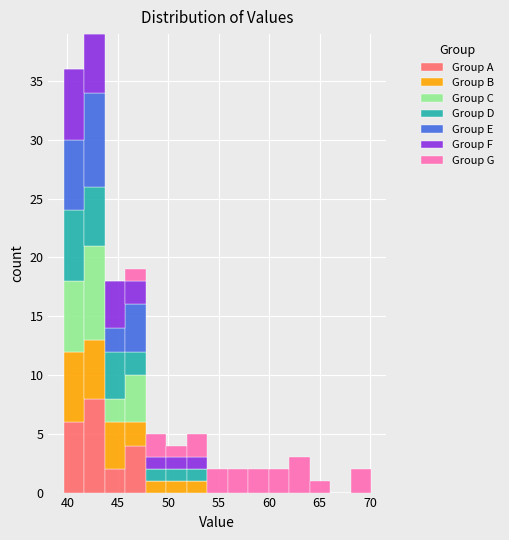

Reading left to right, list every stacked bar in this chart as the range it spans on the x-axis followed by its total height. Neither the bar edges nor the heights are printed on the chart, so give them approximately, as read against the axes.

39.5 to 41.5: 36
41.5 to 43.5: 39
43.5 to 45.5: 18
45.5 to 48.0: 19
48.0 to 50.0: 5
50.0 to 52.0: 4
52.0 to 54.0: 5
54.0 to 56.0: 2
56.0 to 58.0: 2
58.0 to 60.0: 2
60.0 to 62.0: 2
62.0 to 64.0: 3
64.0 to 66.0: 1
66.0 to 68.0: 0
68.0 to 70.0: 2